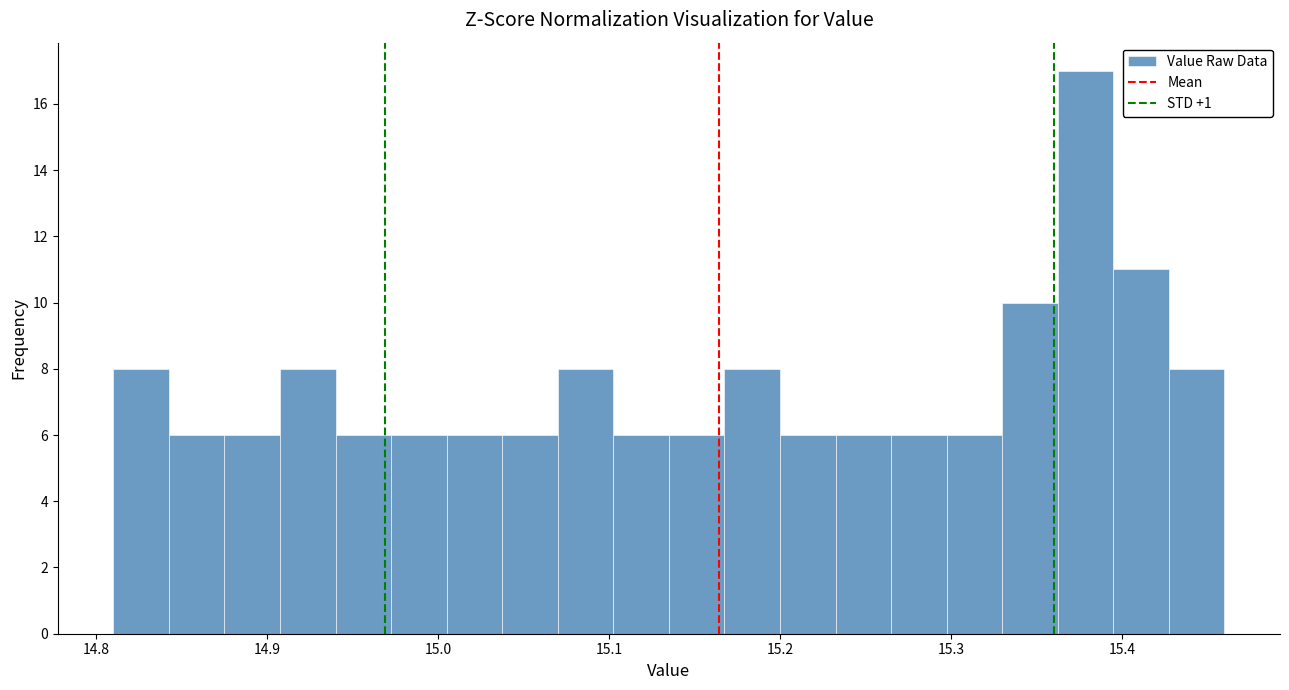

Read against the x-axis, roughly where is the centre of the tallest bar?

15.38